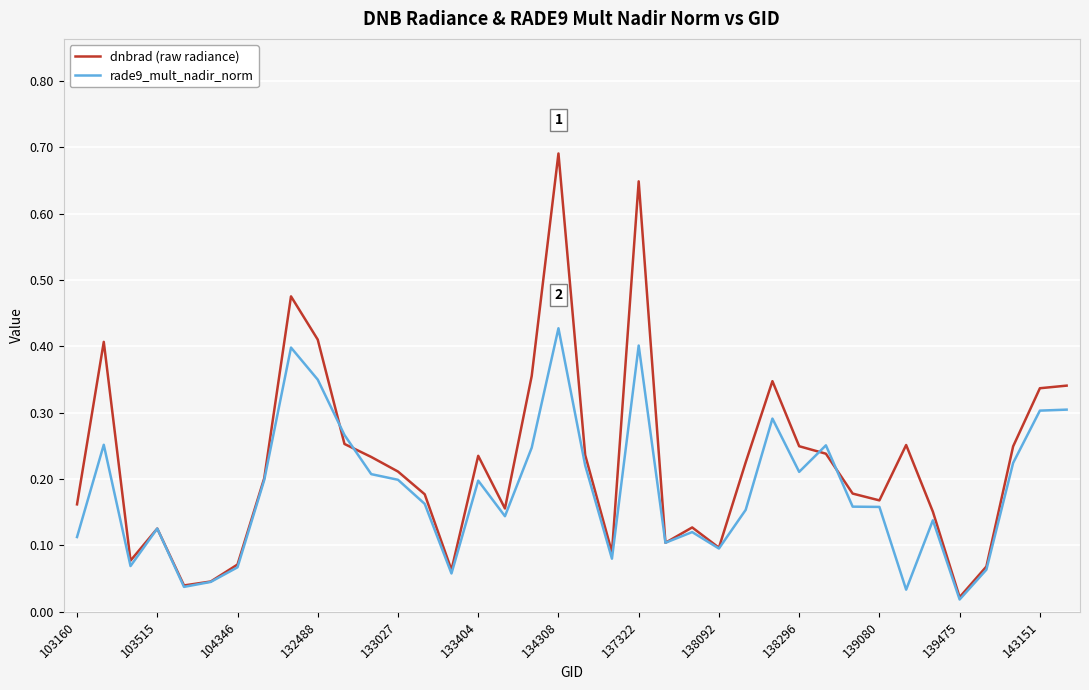

Which series has the largest range (max minus min)?

dnbrad (raw radiance)